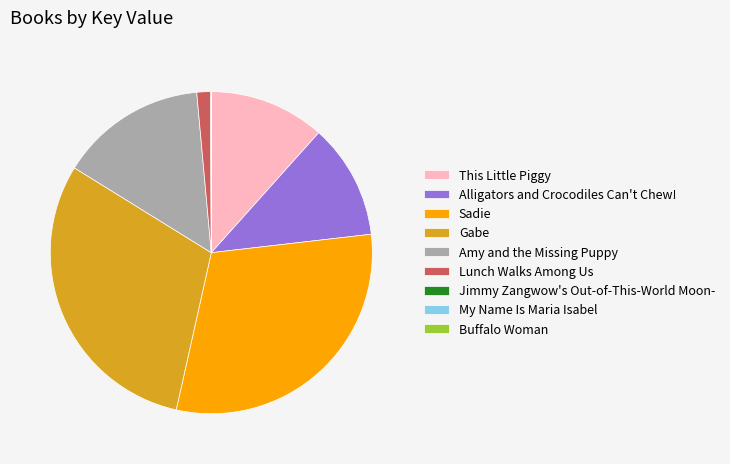

The Amy and the Missing Puppy slice represents 15% of the pie. True or false?

True